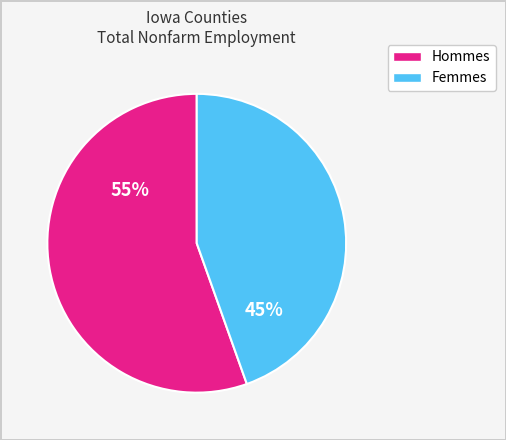

To the nearest percent, what is the average slice percentage?

50%